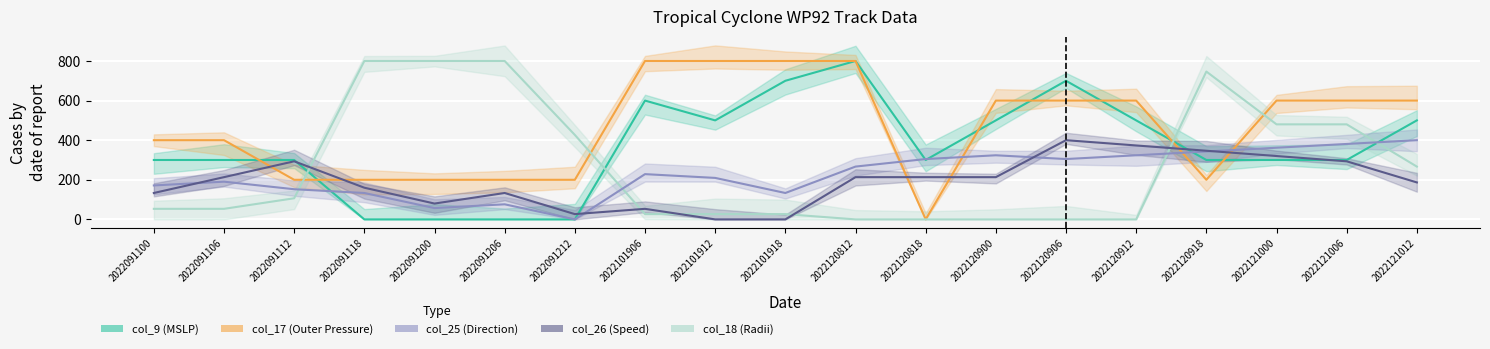

How many times do col_17_line and col_9_line cross each other?

8